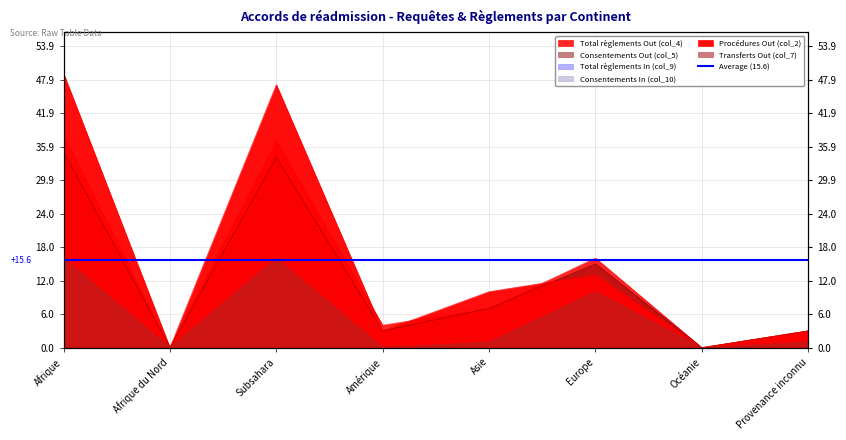

True or false: Consentements Out (col_5) and Transferts Out (col_7) cross at least once.

False